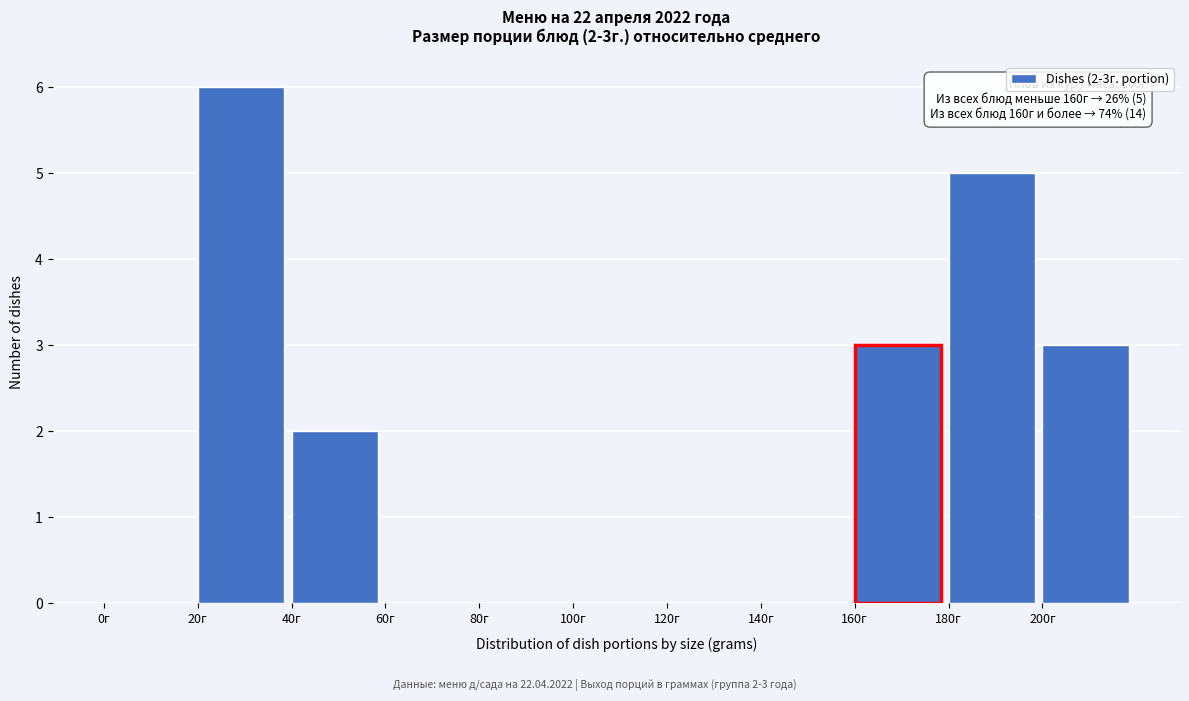

Which range on the x-axis has the tallest bar?

20 to 40